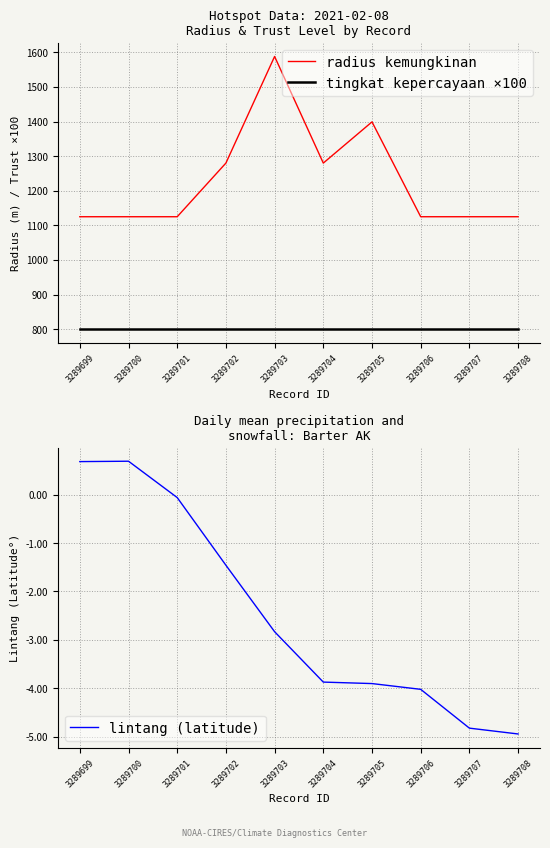

What value does the tingkat kepercayaan ×100 series have at 3289701?

800